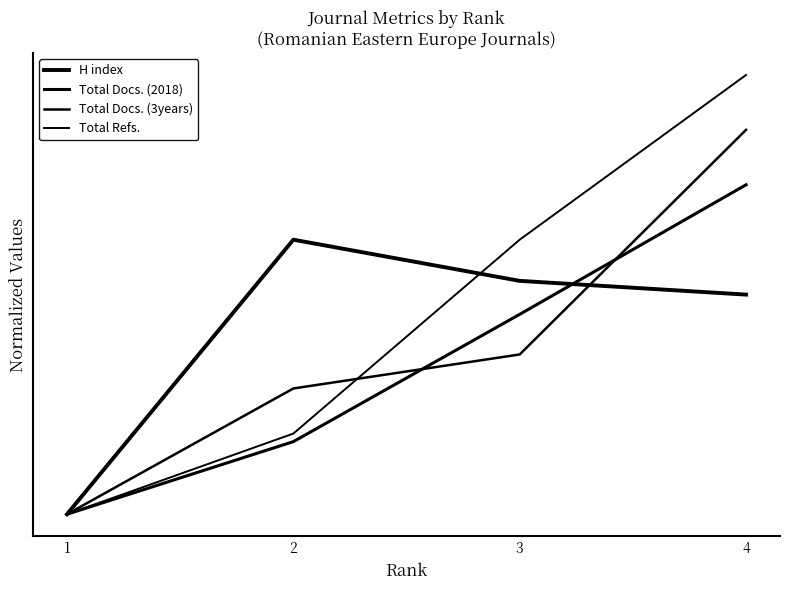

Does the chart have visible grid lines?

No